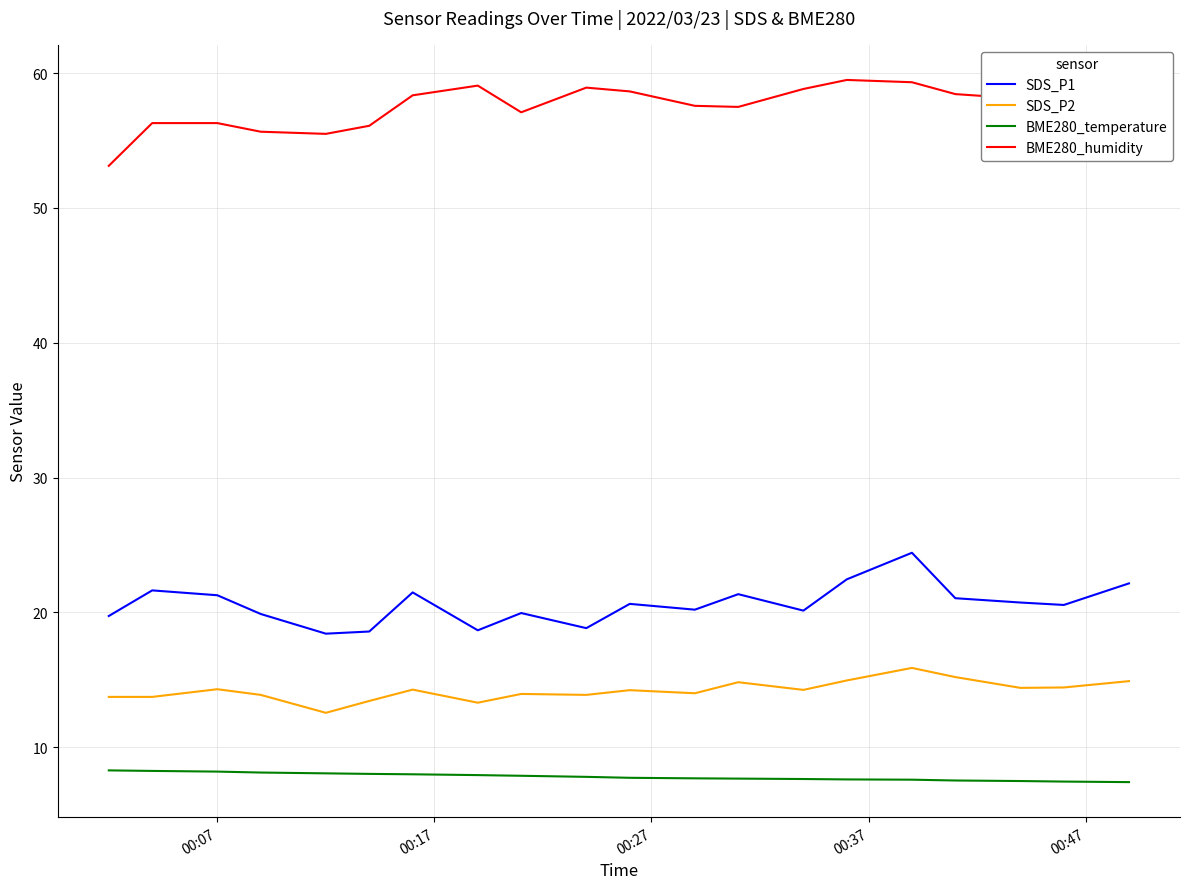

In SDS_P1, how many points are higher than both neighbors (excluding endpoints)?

6